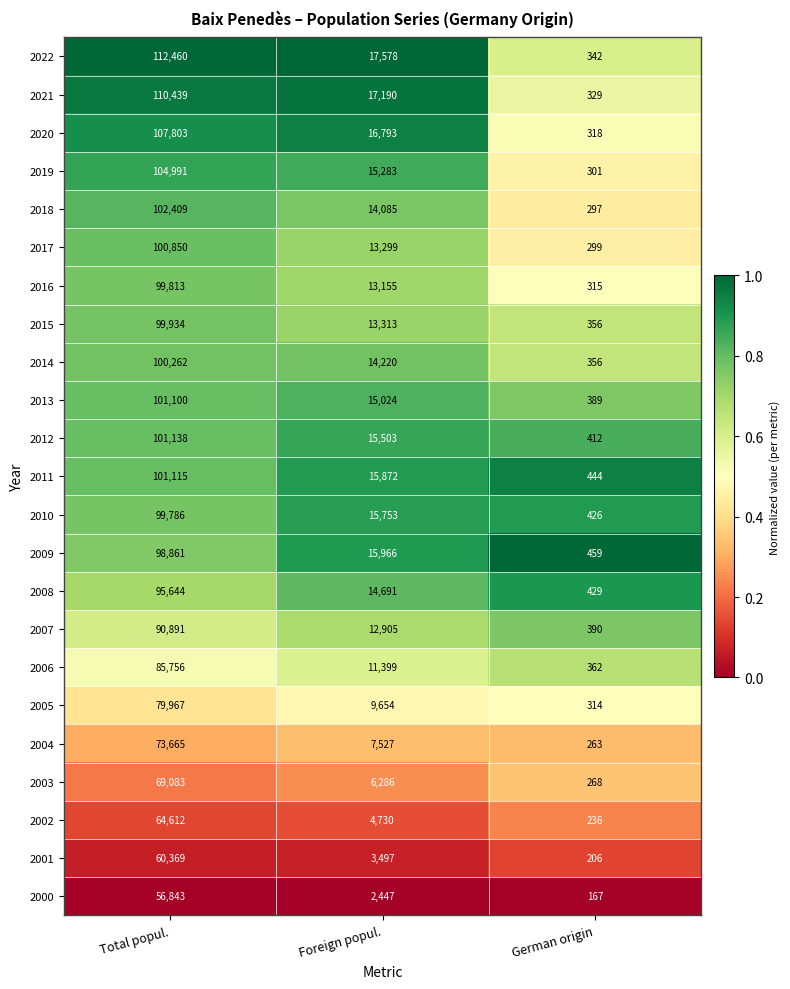

Is it true that 2012 equals 101138 at Total popul.?

True